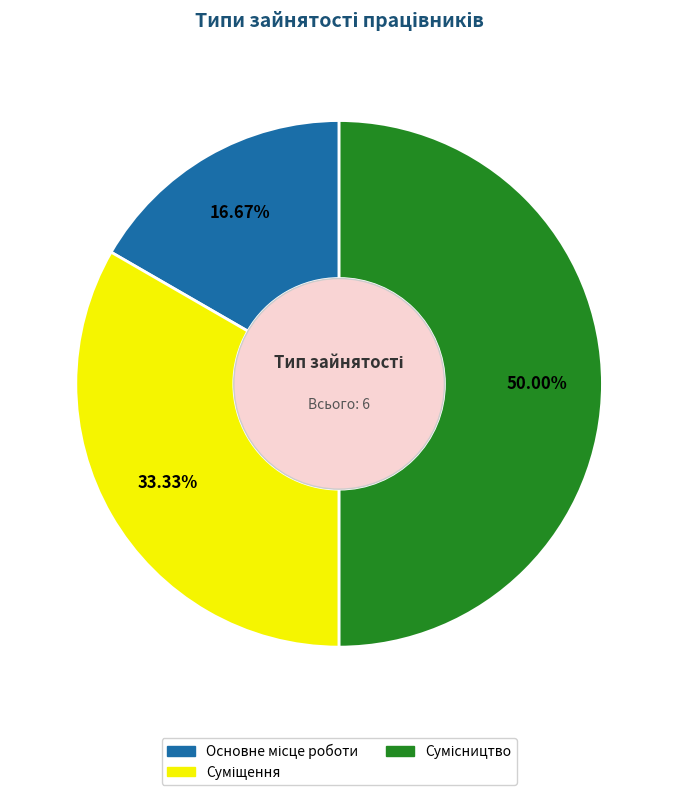

The Суміщення slice represents 20% of the pie. True or false?

False